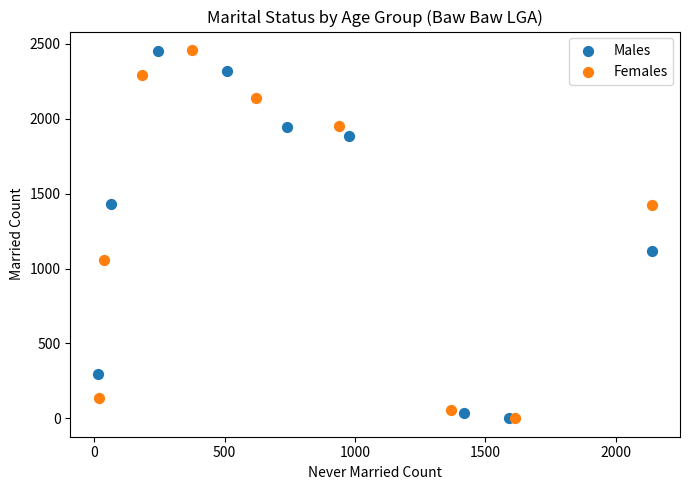

What are all the series names shown in the legend?

Males, Females